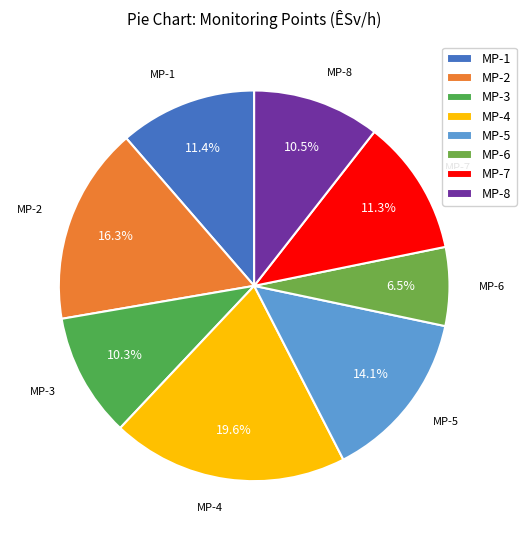

To the nearest percent, what is the combined percentage of MP-5 and MP-7?

25%